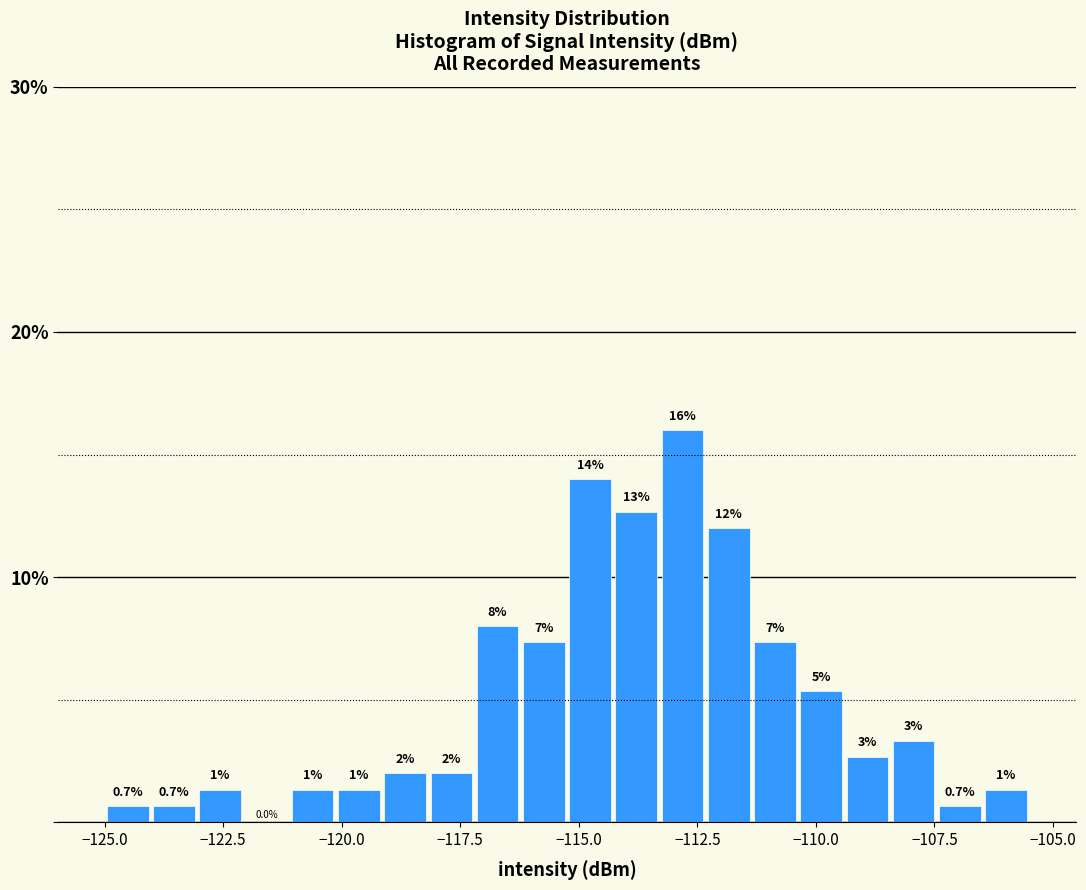

Read against the x-axis, roughly where is the centre of the tallest bar?

-113.0